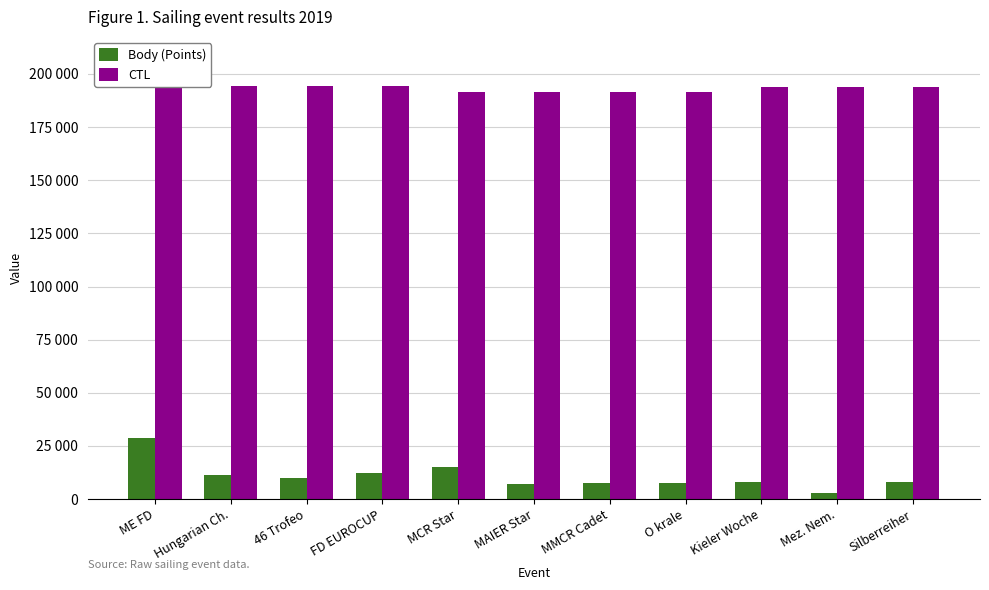

Does the chart contain any negative values?

No